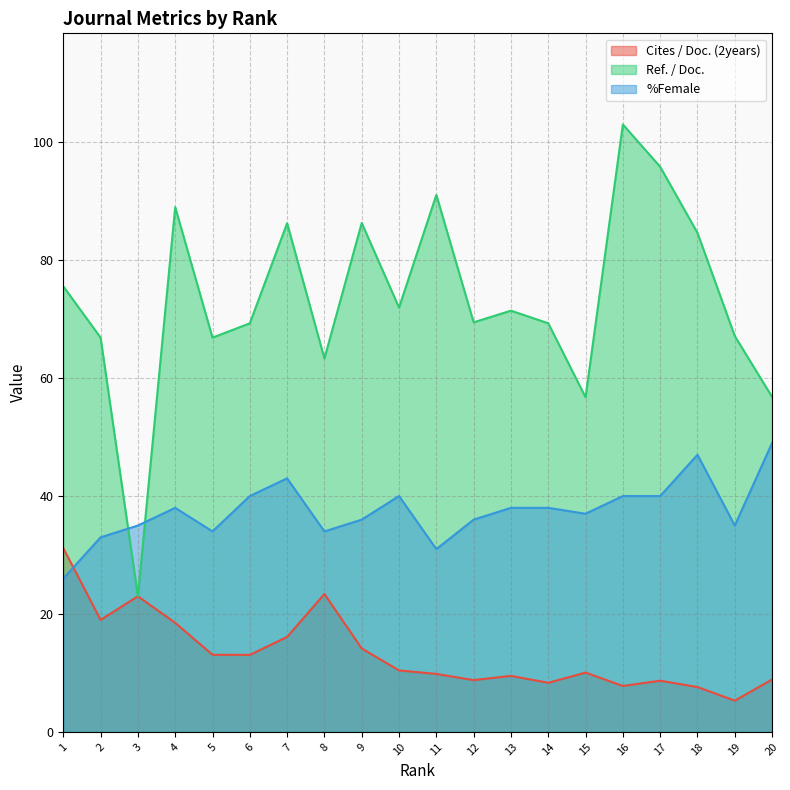

List the labels in order of %Female value, largest first.

20, 18, 7, 6, 10, 16, 17, 4, 13, 14, 15, 9, 12, 3, 19, 5, 8, 2, 11, 1